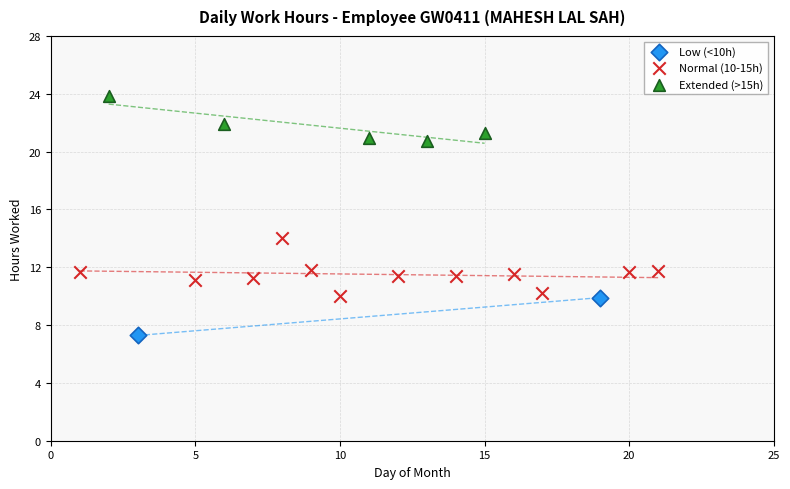

What are all the series names shown in the legend?

Low (<10h), Normal (10-15h), Extended (>15h)